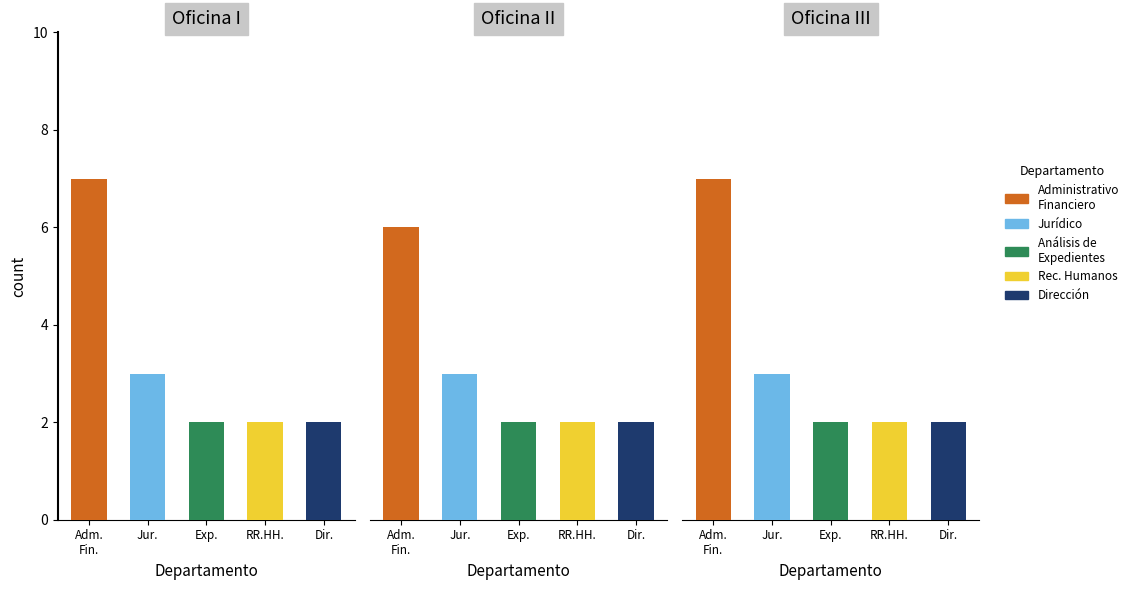

What is the lowest value of the Dirección series?

2